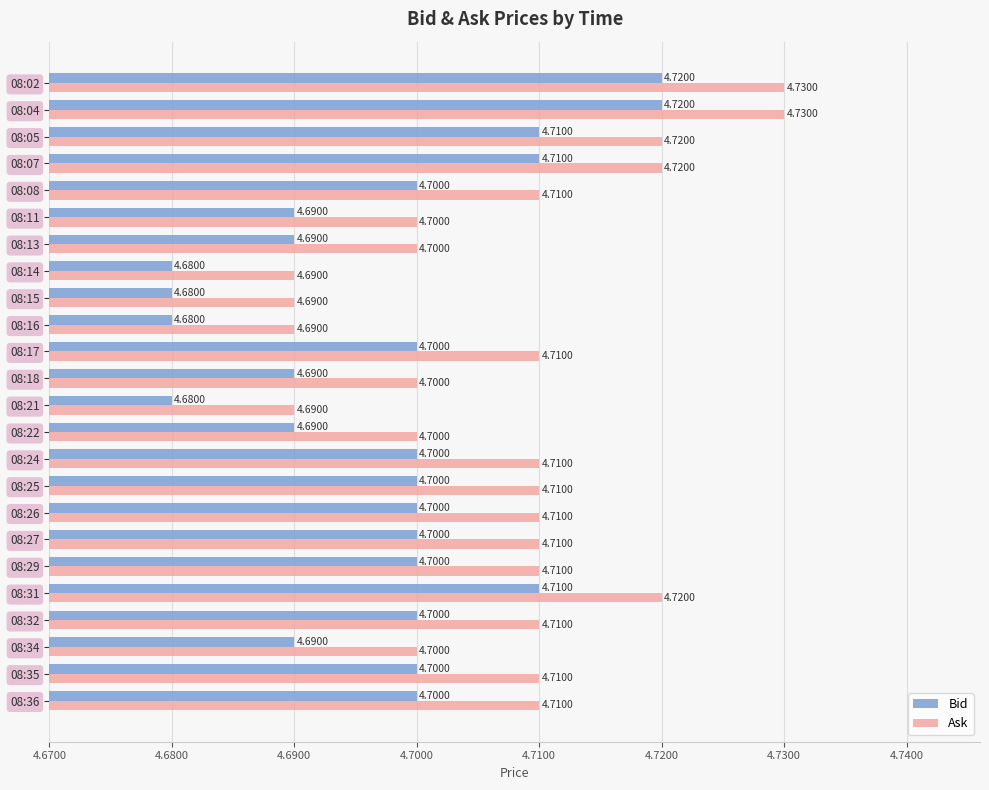

Is the value of Ask at 08:31 greater than the value of Bid at 08:34?

Yes